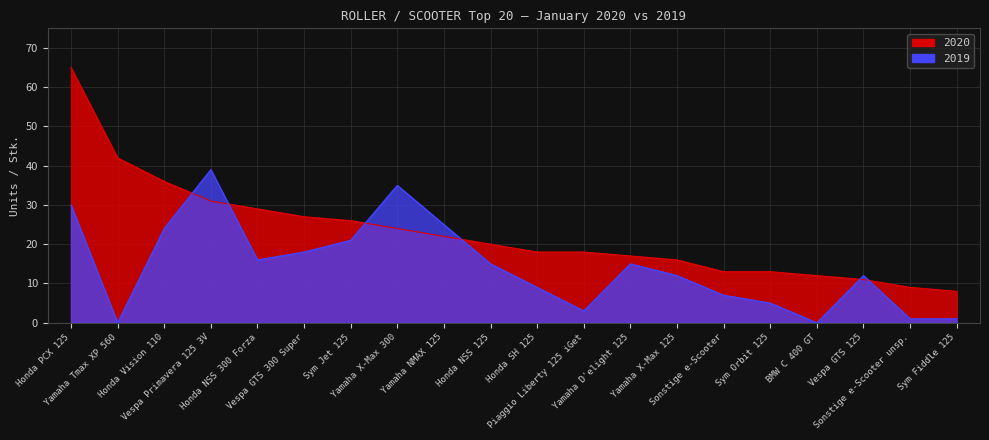

Reading left to right, extract all data points from this chart.

2020: Honda PCX 125=65	Yamaha Tmax XP 560=42	Honda Vision 110=36	Vespa Primavera 125 3V=31	Honda NSS 300 Forza=29	Vespa GTS 300 Super=27	Sym Jet 125=26	Yamaha X-Max 300=24	Yamaha NMAX 125=22	Honda NSS 125=20	Honda SH 125=18	Piaggio Liberty 125 iGet=18	Yamaha D'elight 125=17	Yamaha X-Max 125=16	Sonstige e-Scooter=13	Sym Orbit 125=13	BMW C 400 GT=12	Vespa GTS 125=11	Sonstige e-Scooter unsp.=9	Sym Fiddle 125=8
2019: Honda PCX 125=30	Yamaha Tmax XP 560=0	Honda Vision 110=24	Vespa Primavera 125 3V=39	Honda NSS 300 Forza=16	Vespa GTS 300 Super=18	Sym Jet 125=21	Yamaha X-Max 300=35	Yamaha NMAX 125=25	Honda NSS 125=15	Honda SH 125=9	Piaggio Liberty 125 iGet=3	Yamaha D'elight 125=15	Yamaha X-Max 125=12	Sonstige e-Scooter=7	Sym Orbit 125=5	BMW C 400 GT=0	Vespa GTS 125=12	Sonstige e-Scooter unsp.=1	Sym Fiddle 125=1